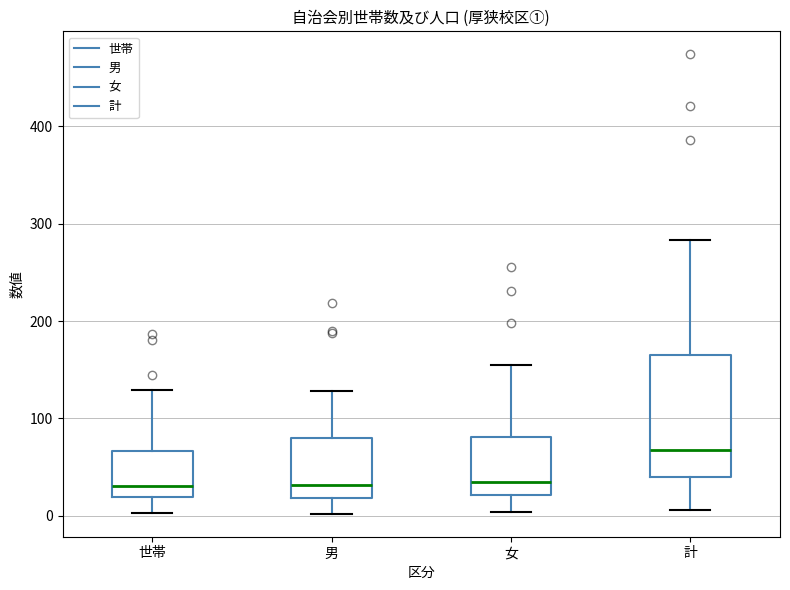

Reading left to right, read every box against the y-axis: the position of its median line, the range the box covers, and the ends of its whiskers. The values are not printed on the chart, so give them approximately, as read against the axis.

世帯: median 30, box 20 to 70, whiskers 0 to 130
男: median 30, box 20 to 80, whiskers 0 to 130
女: median 40, box 20 to 80, whiskers 0 to 160
計: median 70, box 40 to 170, whiskers 10 to 280